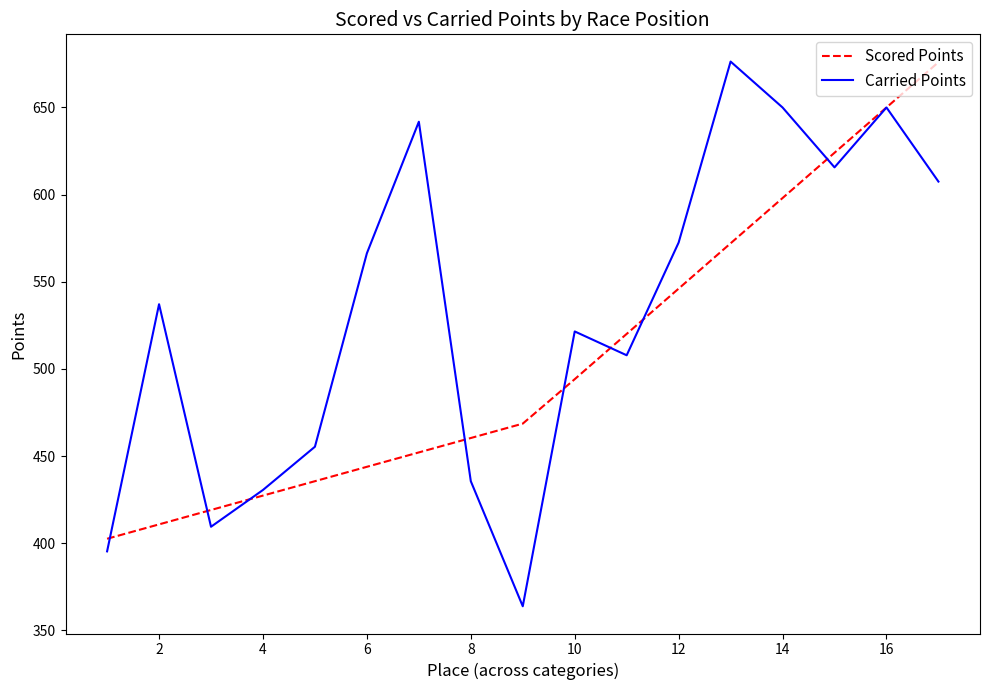

Which series has the largest total across all categories?

Carried Points